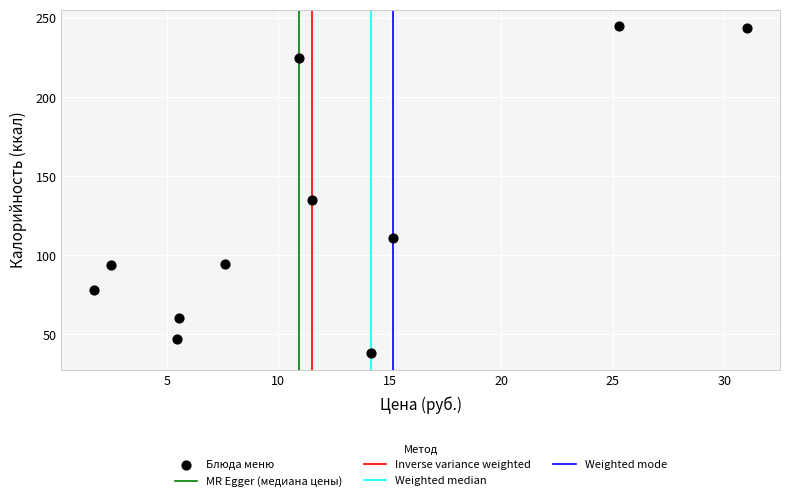

What Y value in the scatter plot is closest to 141?

134.8